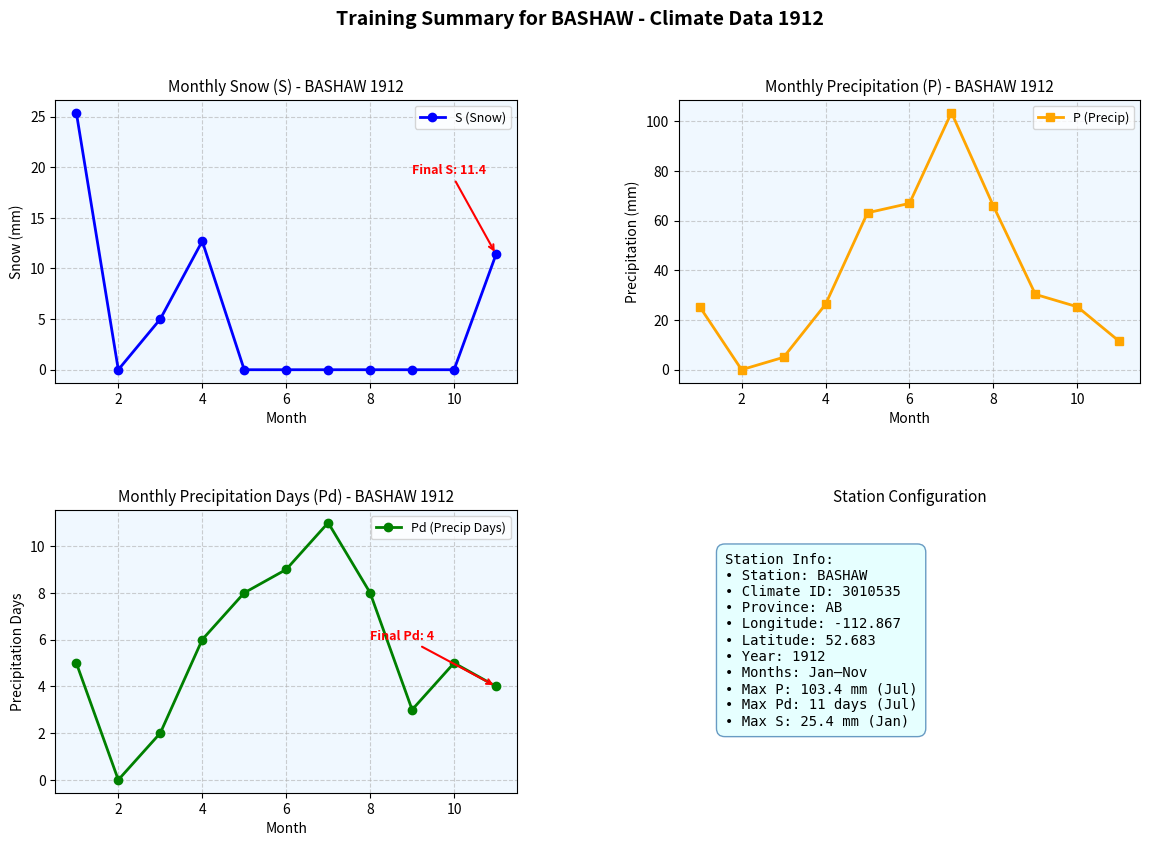

Is it true that S (Snow) equals 0.0 at 8?

True